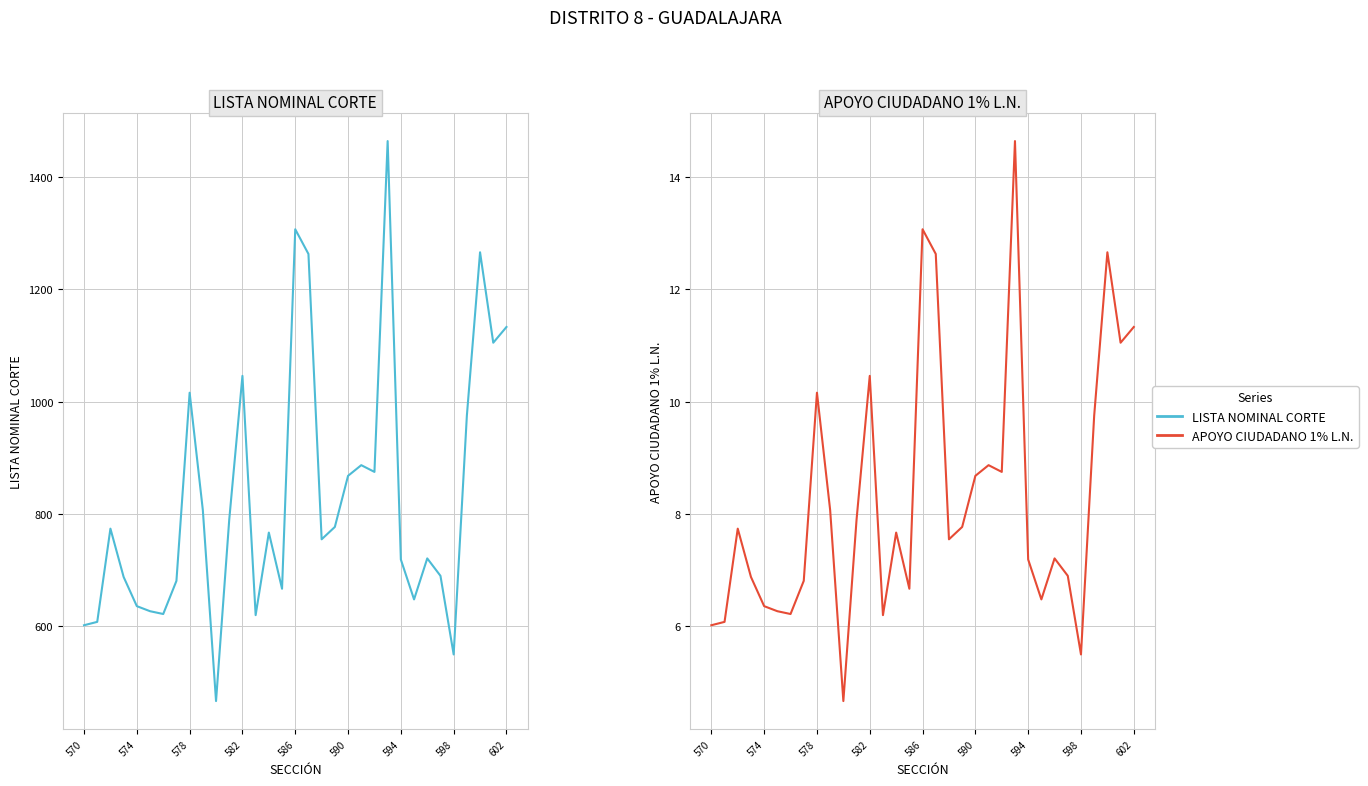

Rank the categories by APOYO CIUDADANO 1% L.N. value from highest to lowest.

23, 16, 30, 17, 32, 31, 12, 602, 29, 21, 22, 20, 9, 11, 19, 578, 14, 18, 26, 24, 27, 582, 598, 15, 25, 586, 590, 594, 13, 574, 570, 28, 10